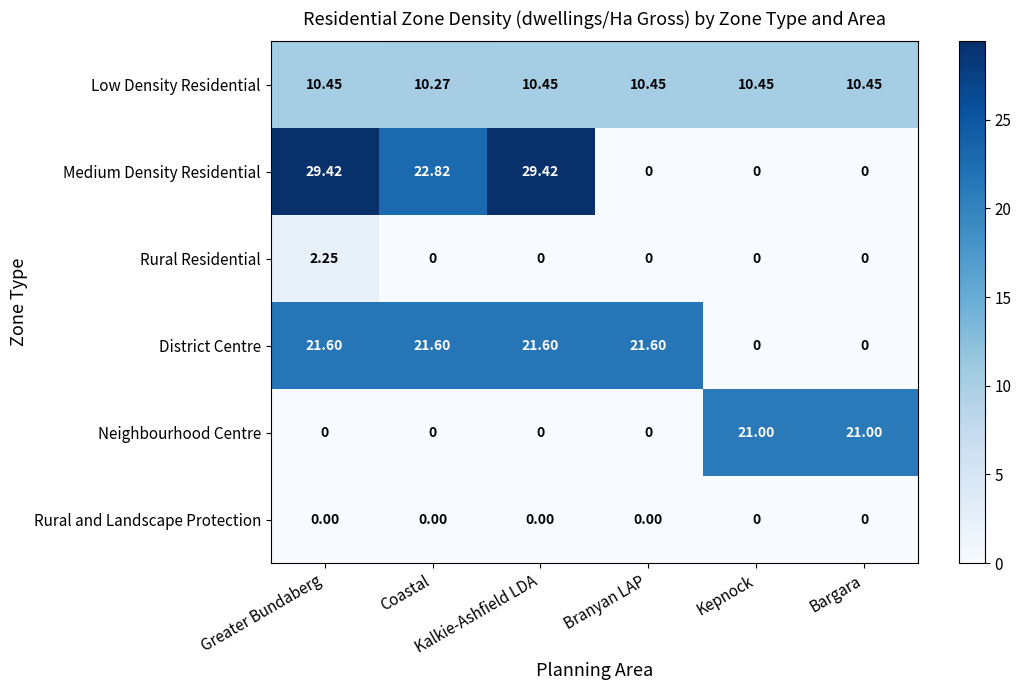

Which series has the largest total across all categories?

District Centre